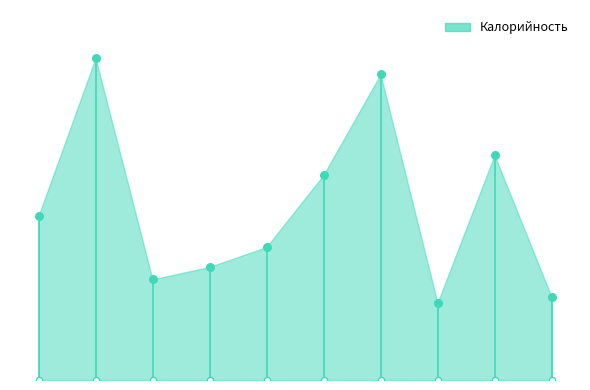

Approximately how many times larger is the value at Пюре гороховое compared to Хлеб ржаной?

3.7